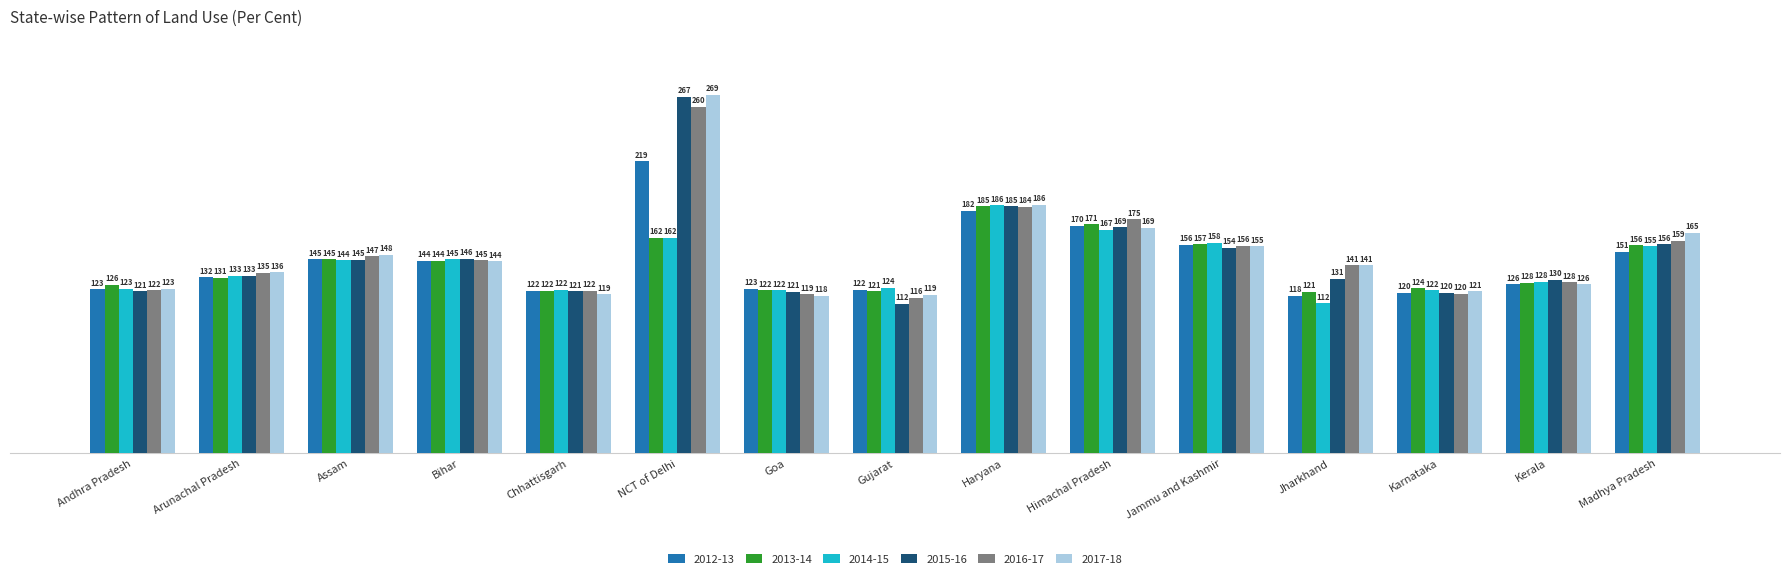

Which series has the largest range (max minus min)?

2015-16